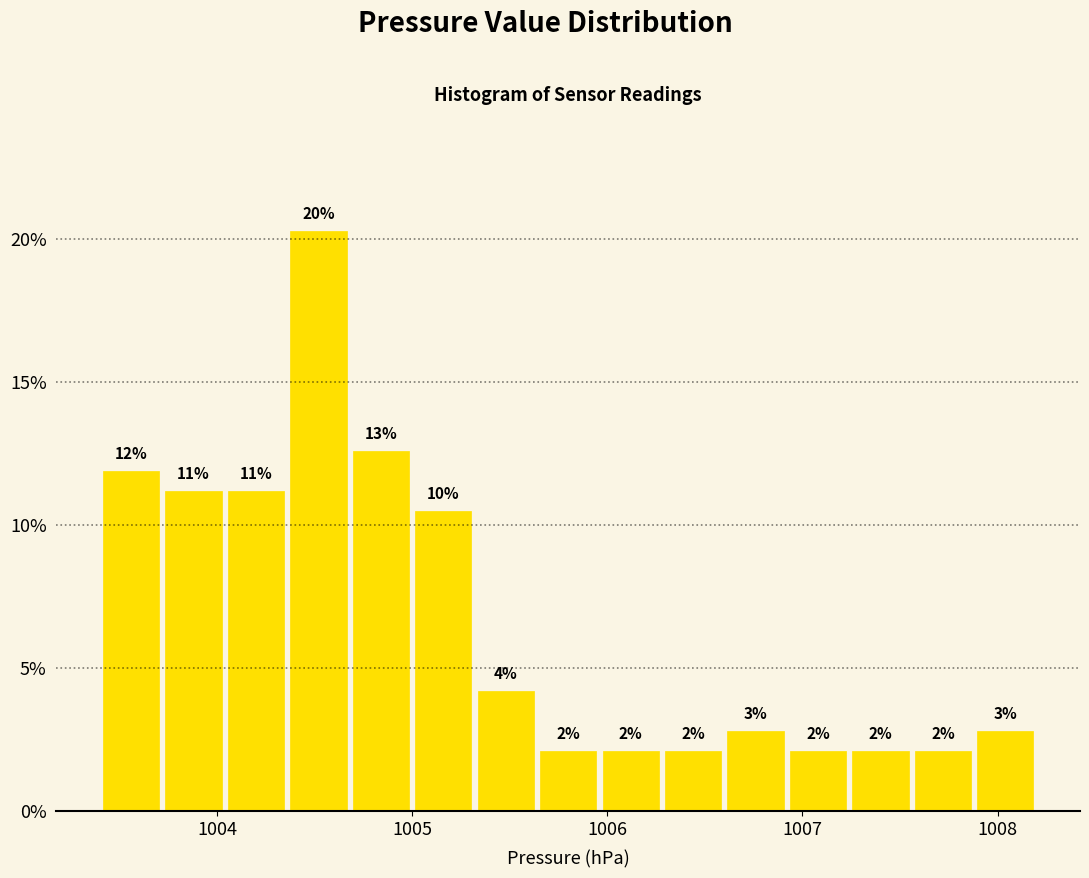

Read against the x-axis, roughly where is the centre of the tallest bar?

1004.5